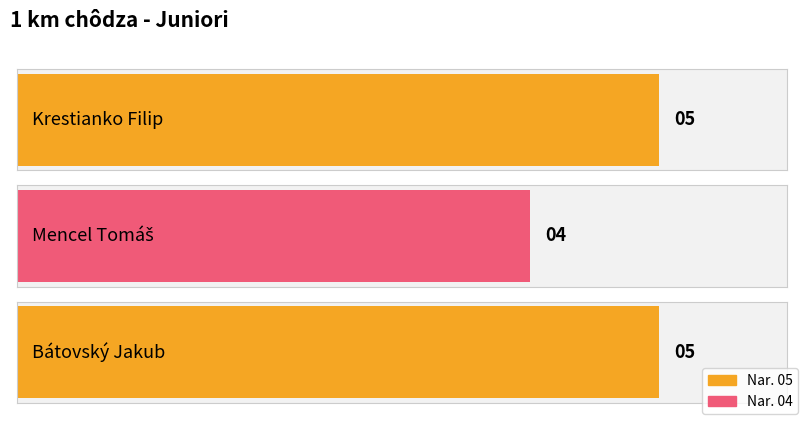

How many bars are there in total?

3